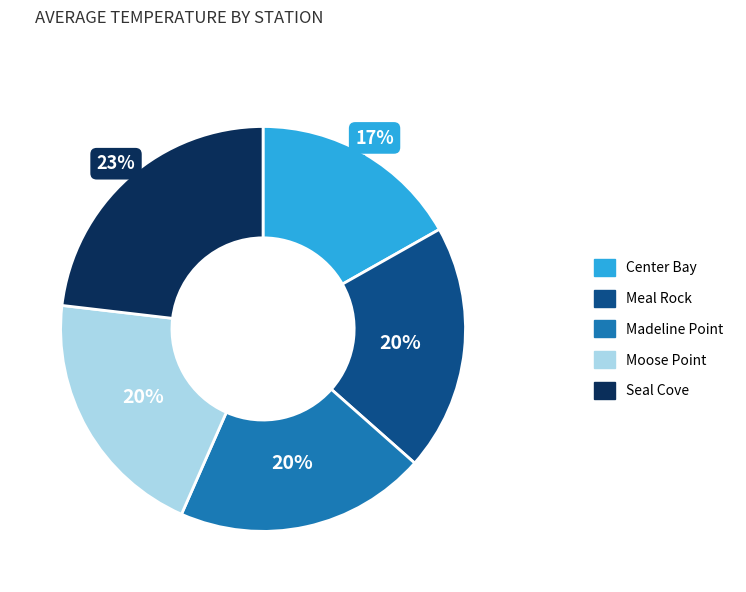

Is there a majority slice in this chart?

No